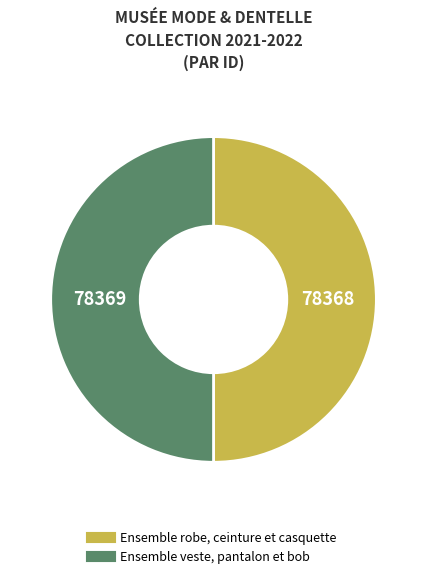

What is the ratio of the value at Ensemble veste, pantalon et bob to the value at Ensemble robe, ceinture et casquette?

1.0